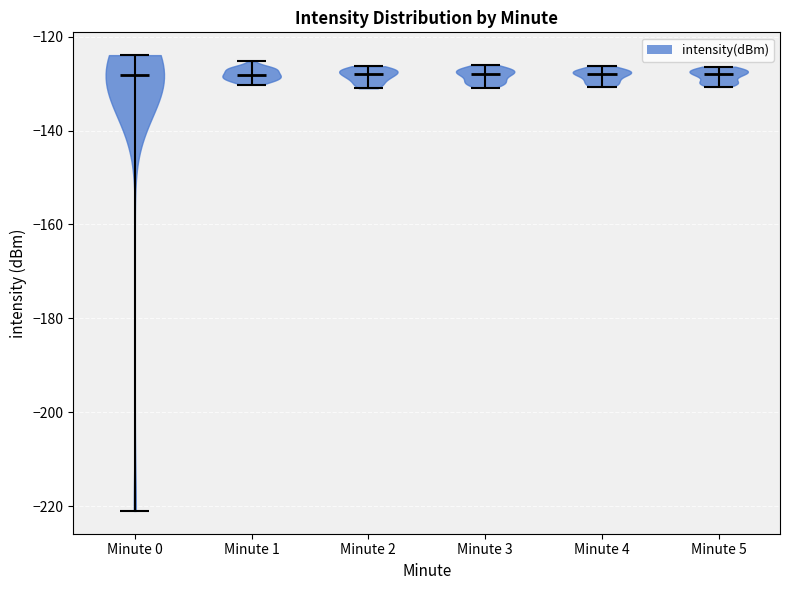

Reading left to right, read every violin against the y-axis: where its median line is, and the lowest and highest points it reaches. The values are not printed on the chart, so give them approximately, as read against the axis.

Minute 0: median line -128, lowest point -222, highest point -124
Minute 1: median line -128, lowest point -130, highest point -126
Minute 2: median line -128, lowest point -130, highest point -126
Minute 3: median line -128, lowest point -130, highest point -126
Minute 4: median line -128, lowest point -130, highest point -126
Minute 5: median line -128, lowest point -130, highest point -126